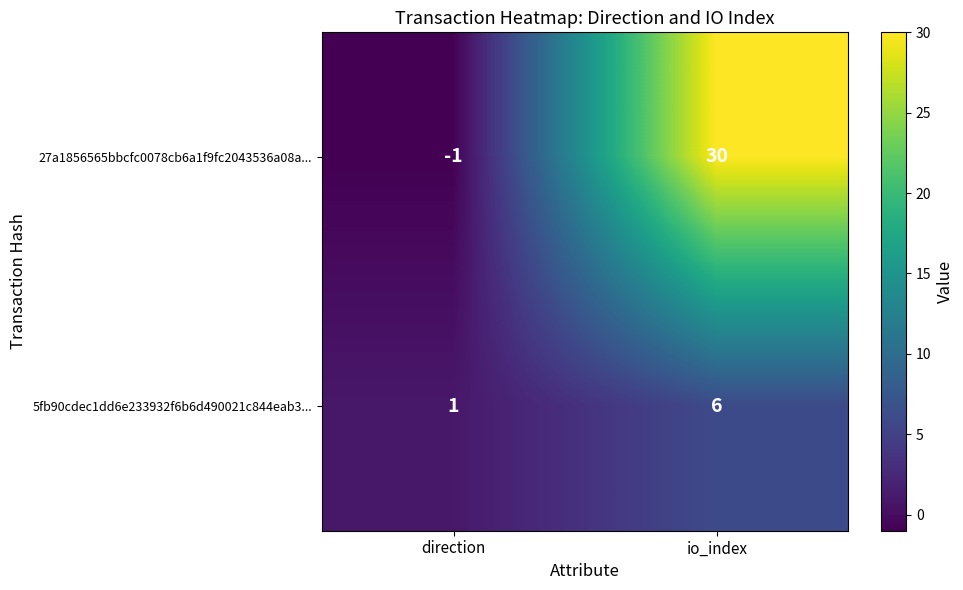

True or false: 5fb90cdec1dd6e233932f6b6d490021c844eab3... has a value of 1 at direction.

True